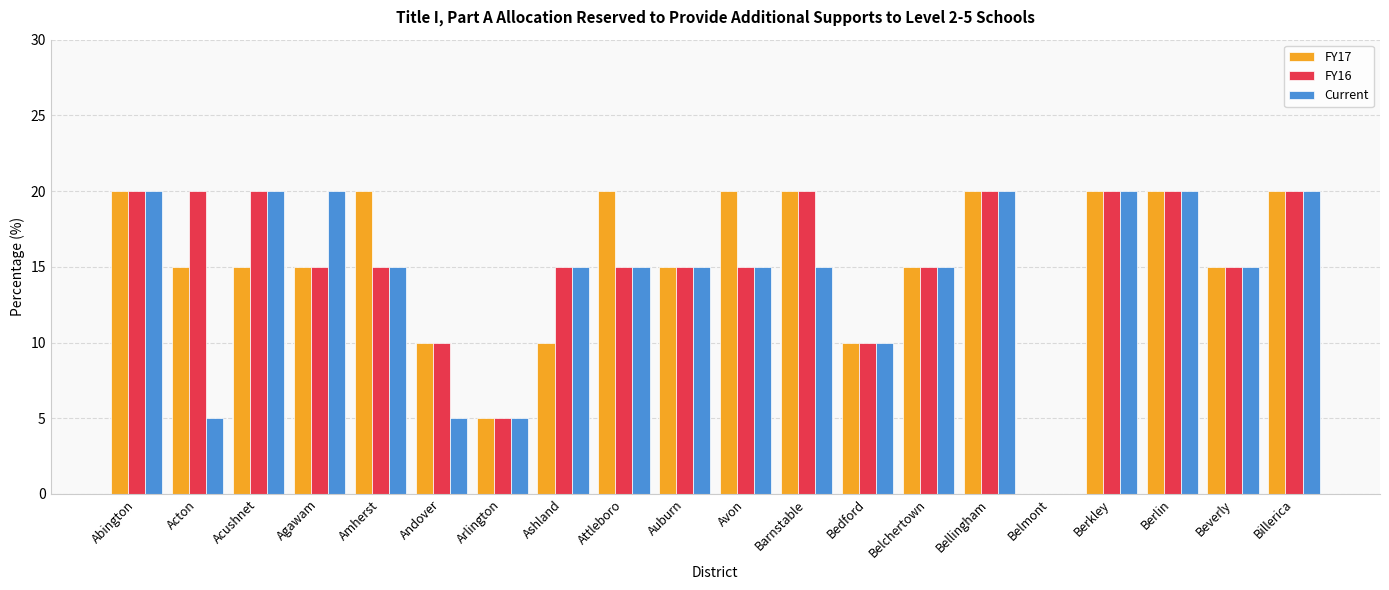

What is the greatest value displayed?

20